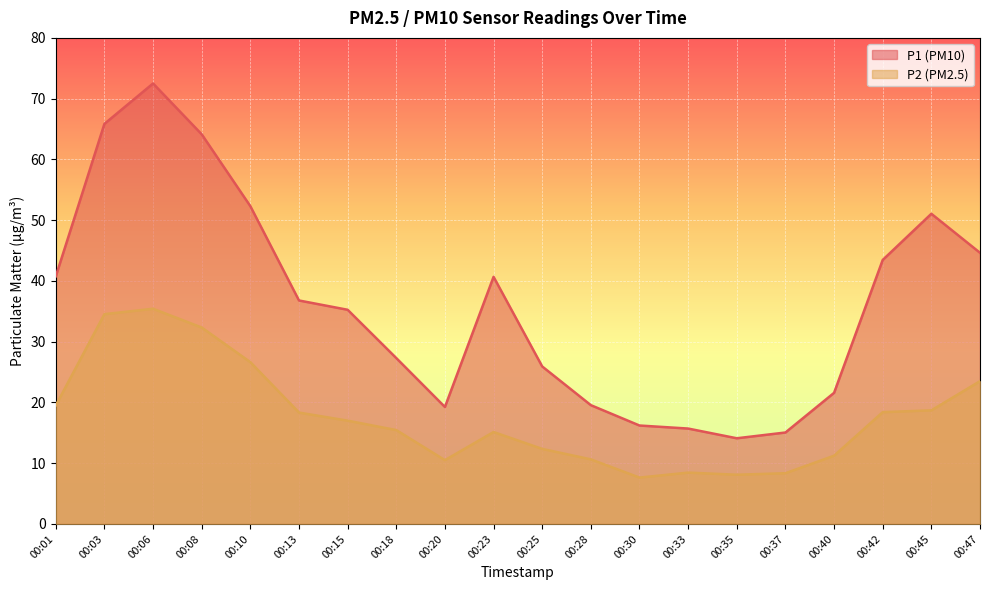

Which series has the widest spread of values?

P1 (PM10)